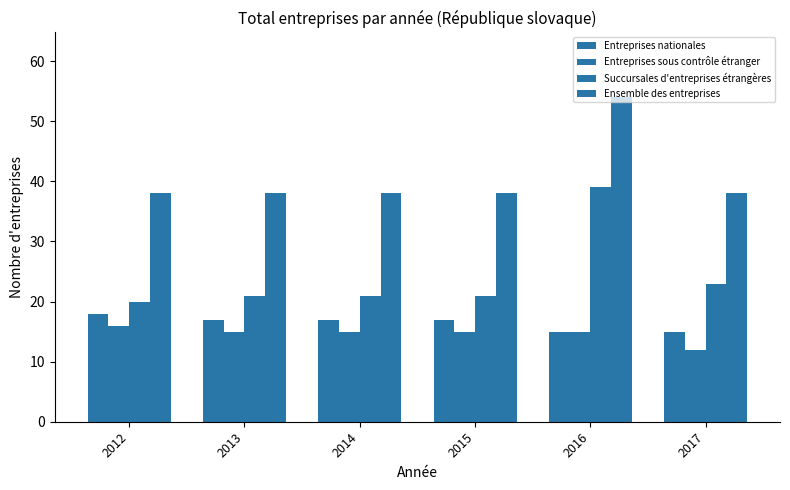

Reading left to right, extract all data points from this chart.

Entreprises nationales: 18	17	17	17	15	15
Entreprises sous contrôle étranger: 16	15	15	15	15	12
Succursales d'entreprises étrangères: 20	21	21	21	39	23
Ensemble des entreprises: 38	38	38	38	54	38